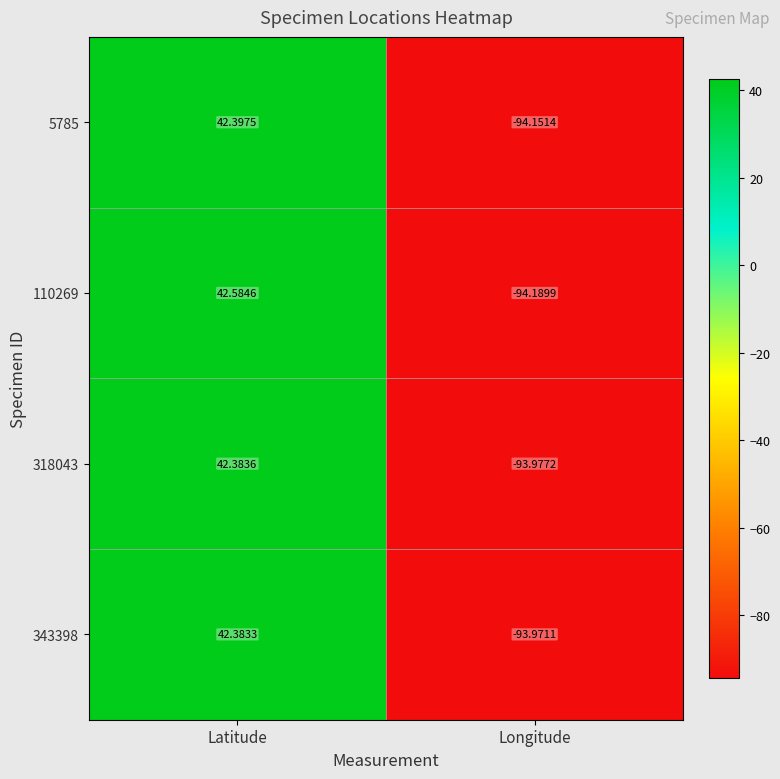

Which series changed the most between Latitude and Longitude?

110269